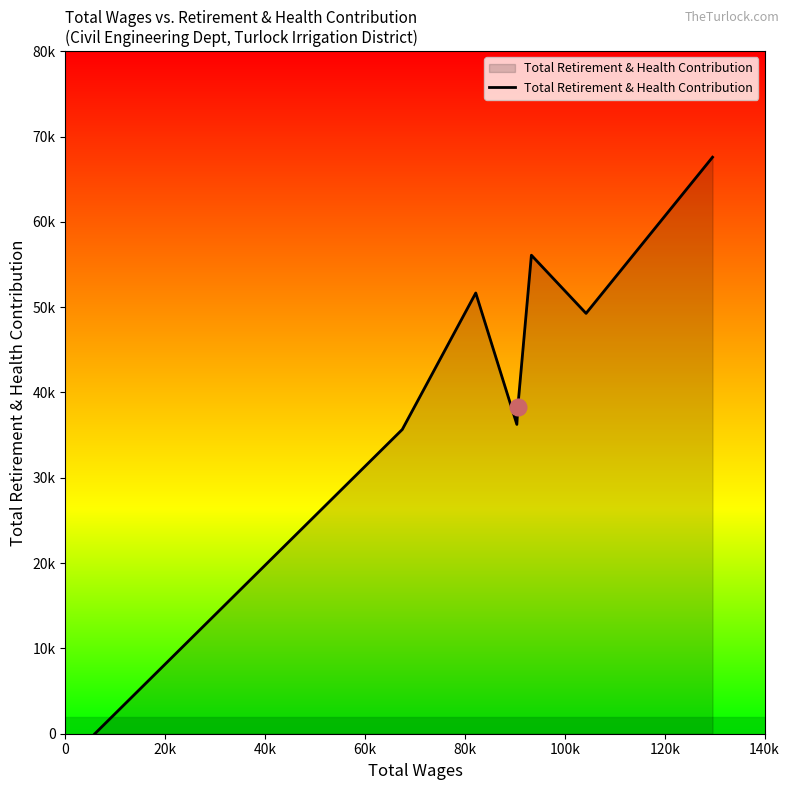

Count the number of values greater than 49272.

3